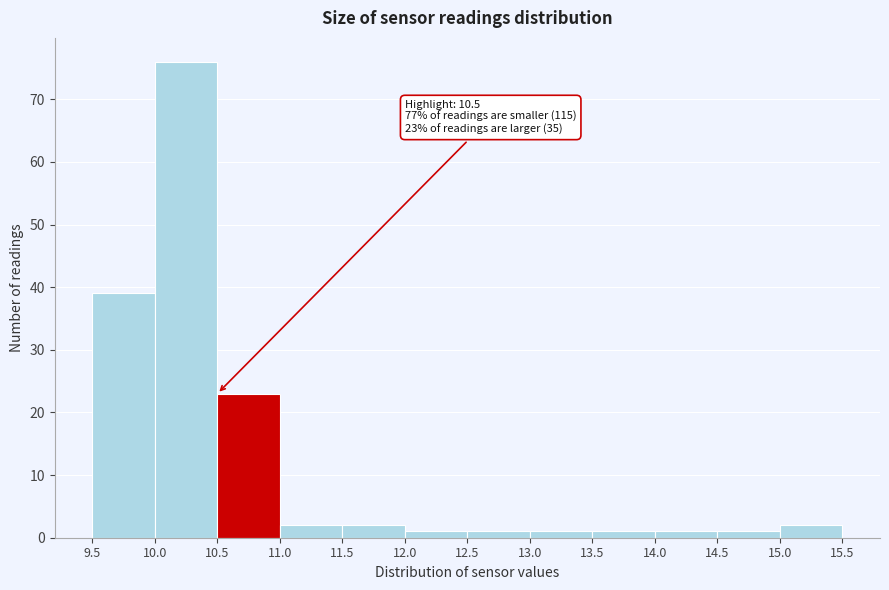

Which range on the x-axis has the tallest bar?

10.0 to 10.5